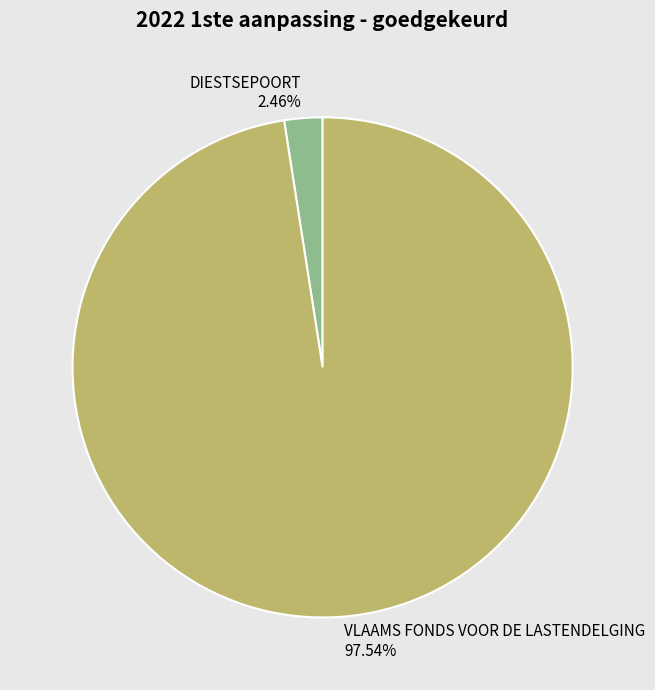

How many segments does this pie chart have?

2